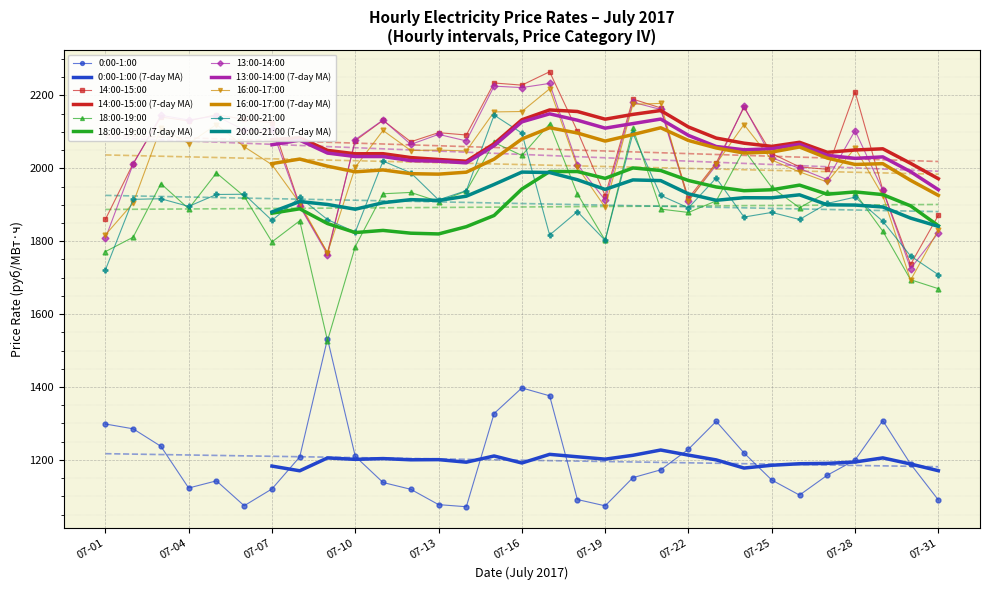

At which label is 18:00-19:00 closest to 1824?

2017-07-29